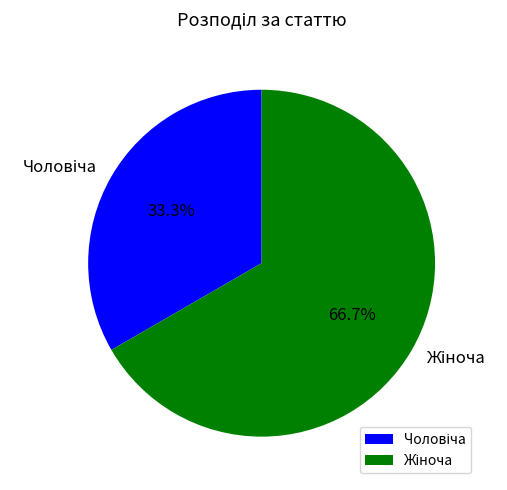

Is there any slice that represents more than half of the pie?

Yes